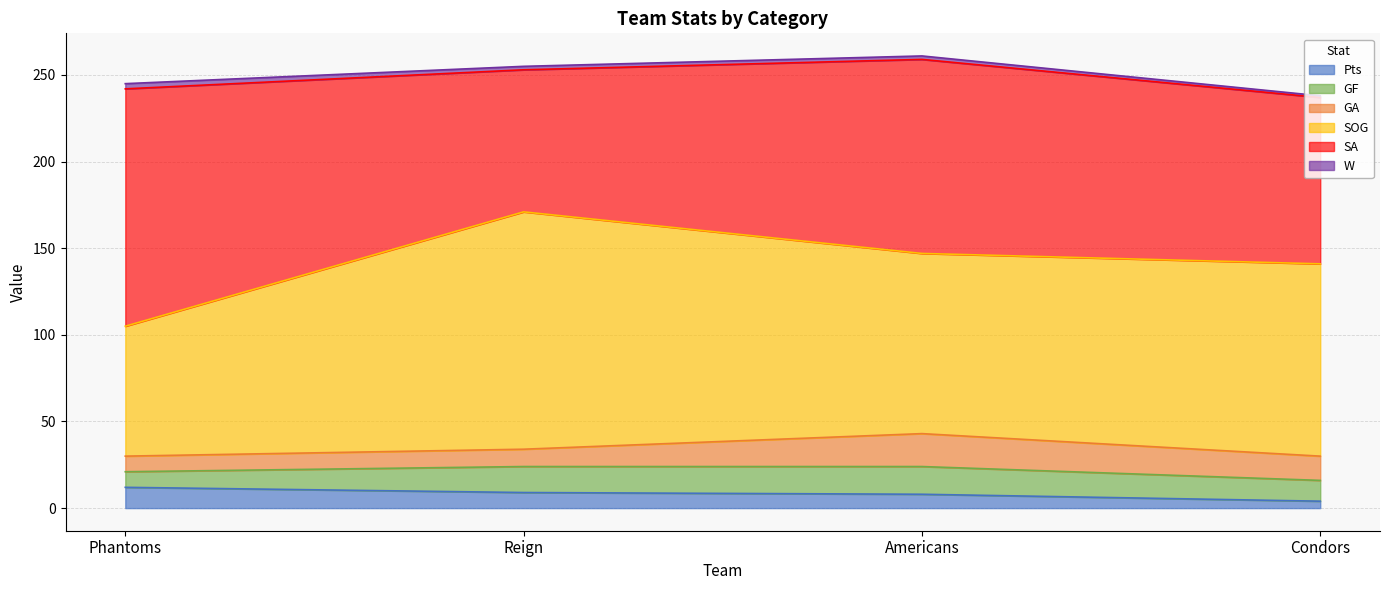

What is the difference between the SA values at Reign and Condors?

14